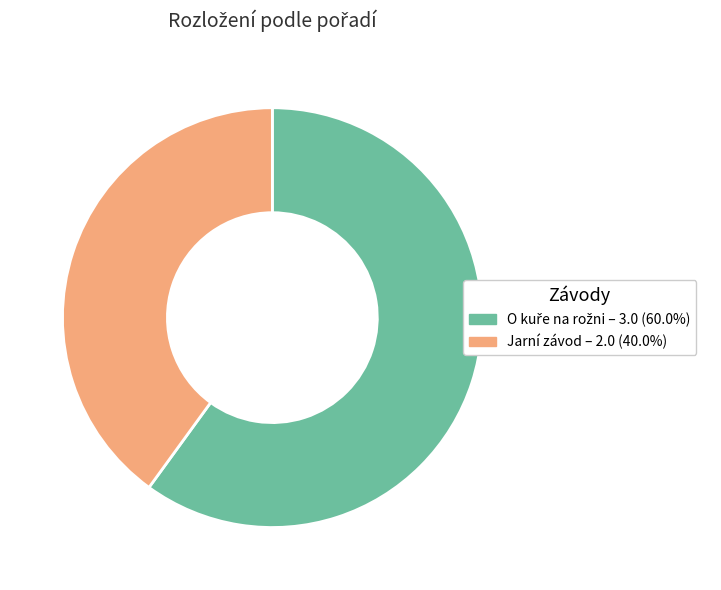

Does Jarní závod – 2.0 (40.0%) represent more than half of the total?

No